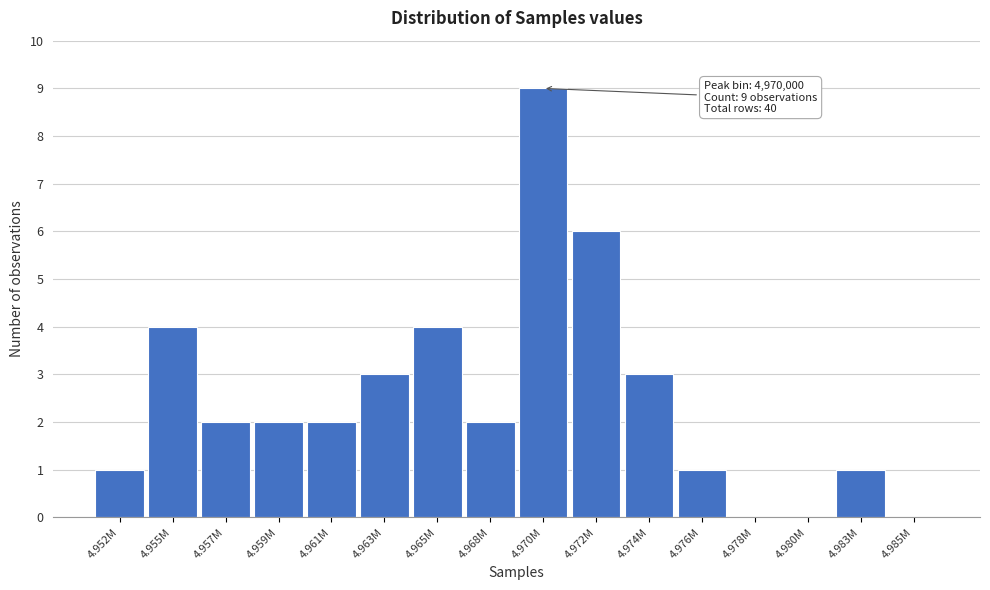

Reading left to right, extract all data points from this chart.

4.952M=1	4.955M=4	4.957M=2	4.959M=2	4.961M=2	4.963M=3	4.965M=4	4.968M=2	4.970M=9	4.972M=6	4.974M=3	4.976M=1	4.978M=0	4.980M=0	4.983M=1	4.985M=0